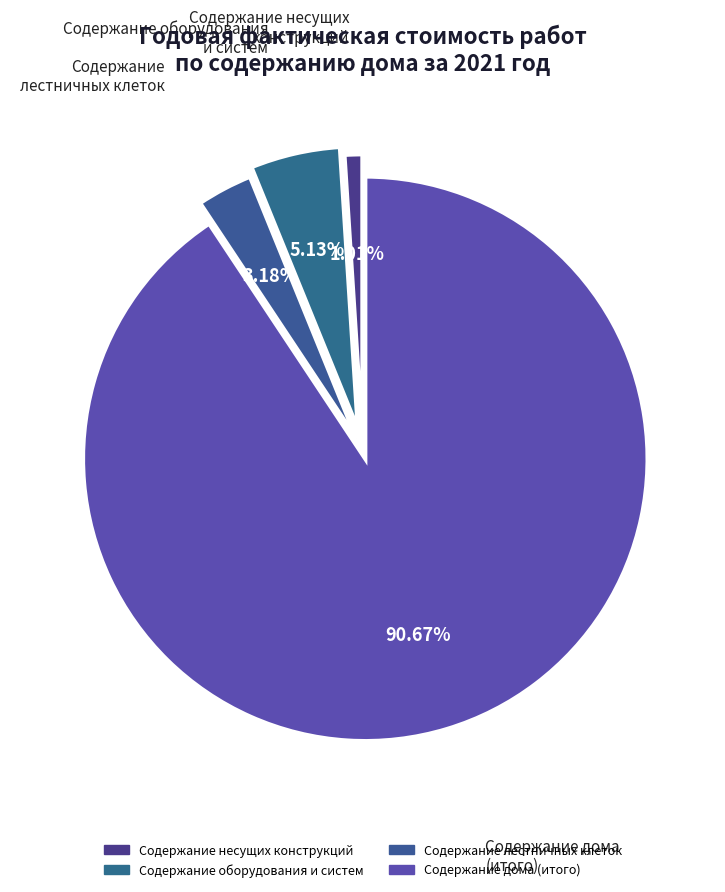

Which category has the biggest portion of the pie?

Содержание дома (итого)